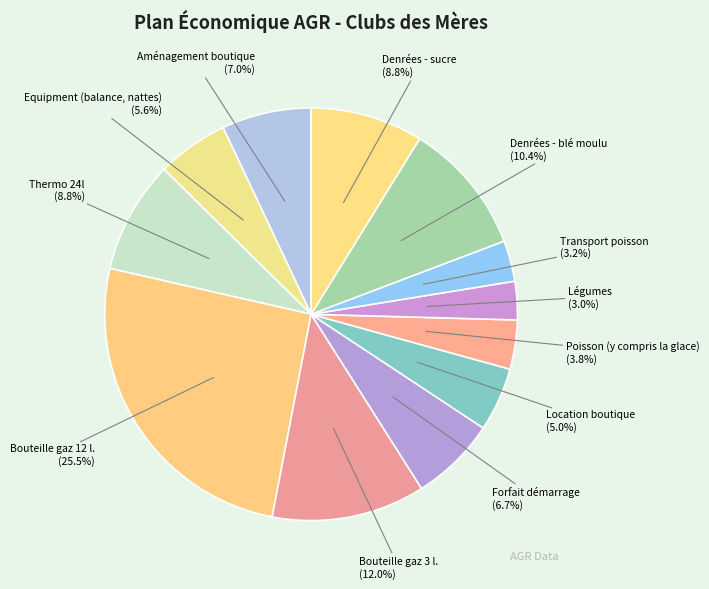

The Bouteille gaz 3 l. slice represents 18% of the pie. True or false?

False